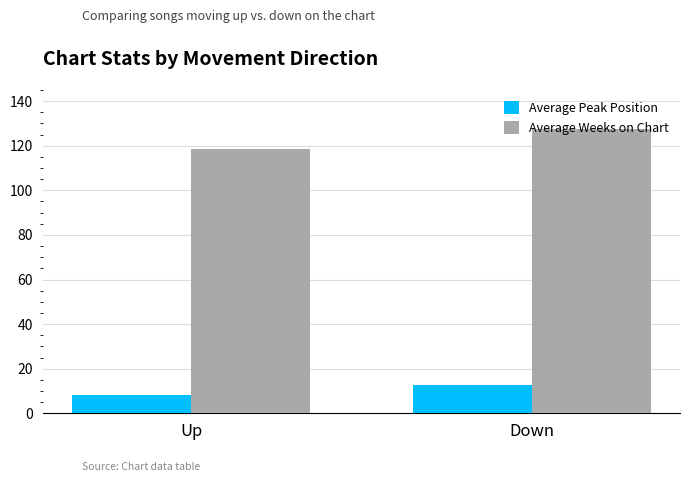

Rank the series by their maximum value, from highest to lowest.

Average Weeks on Chart, Average Peak Position